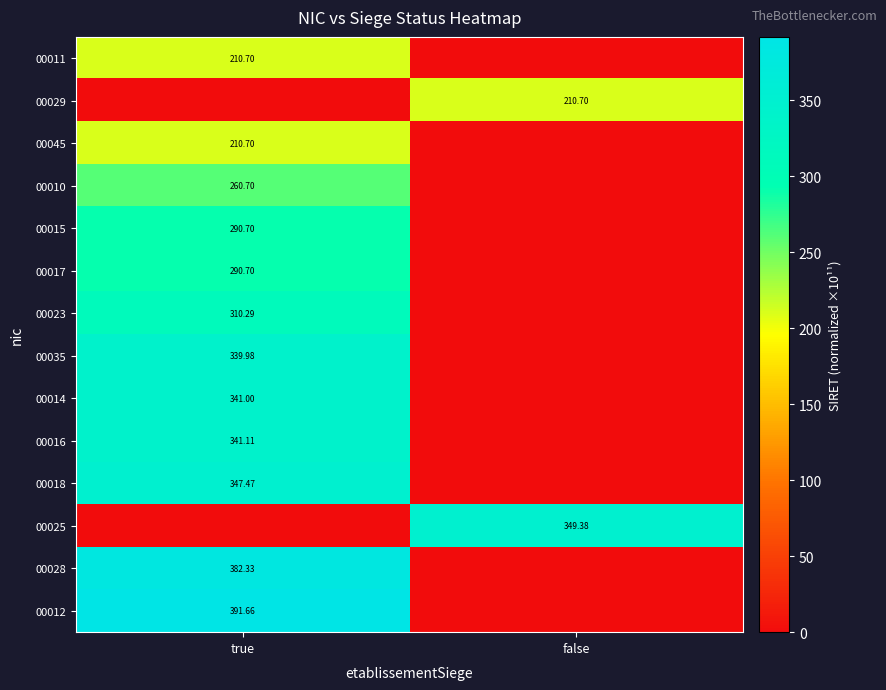

What is the sum of all 00010 values?

260.7